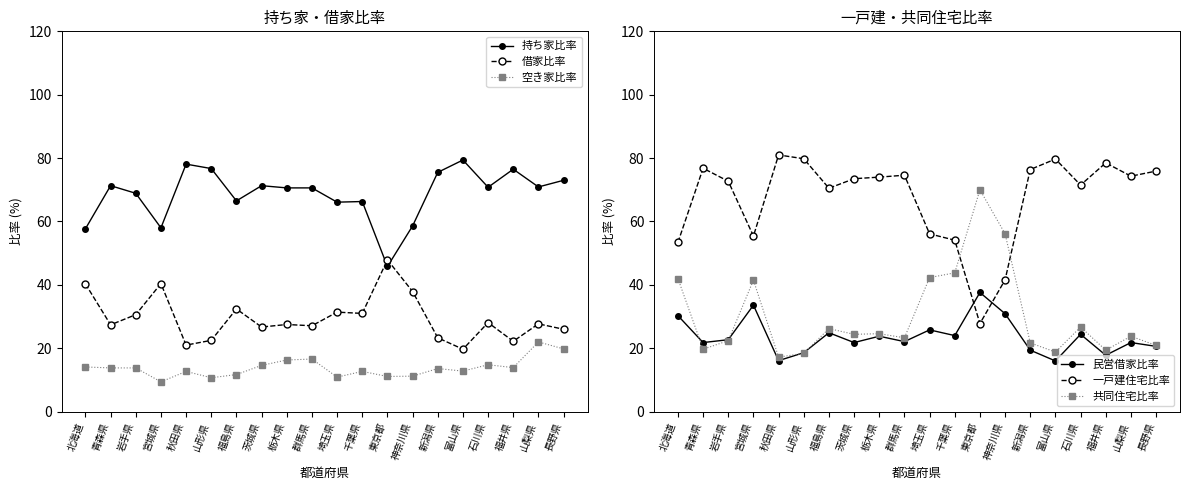

Is the value of 一戸建住宅比率 at 栃木県 greater than the value of 持ち家比率 at 栃木県?

Yes